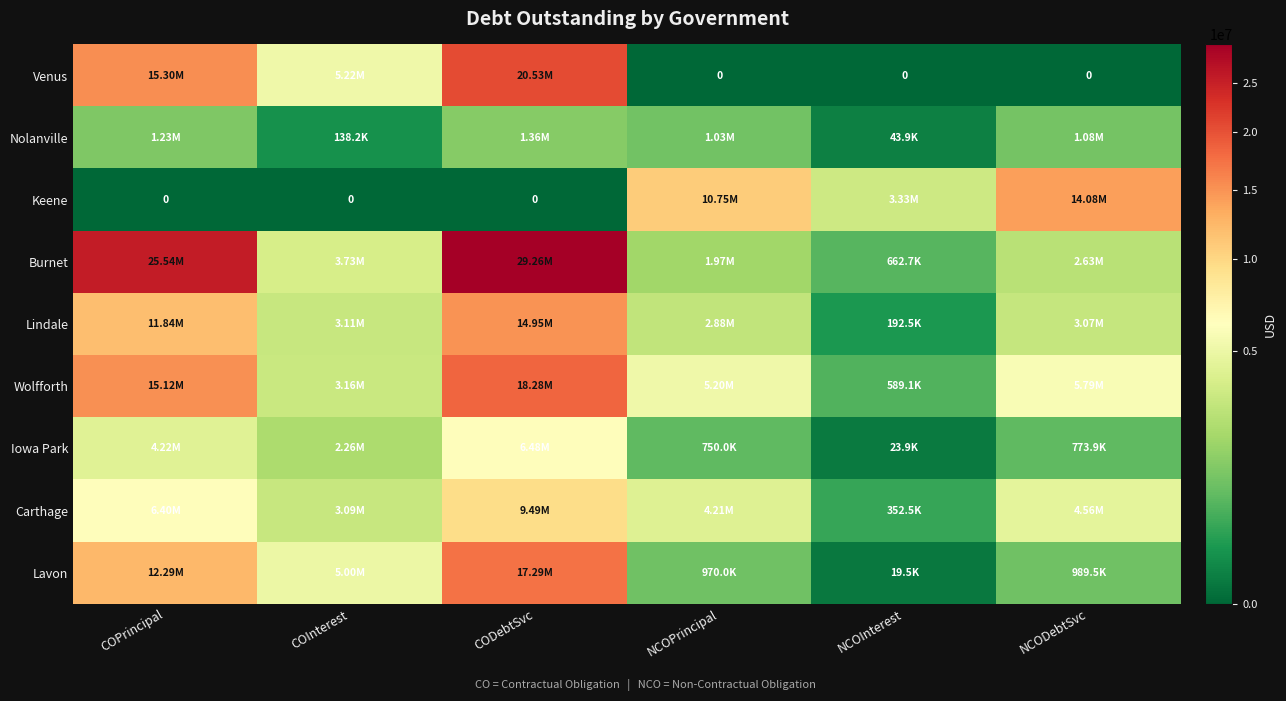

True or false: Keene has a value of 10752000.0 at NCOPrincipal.

True